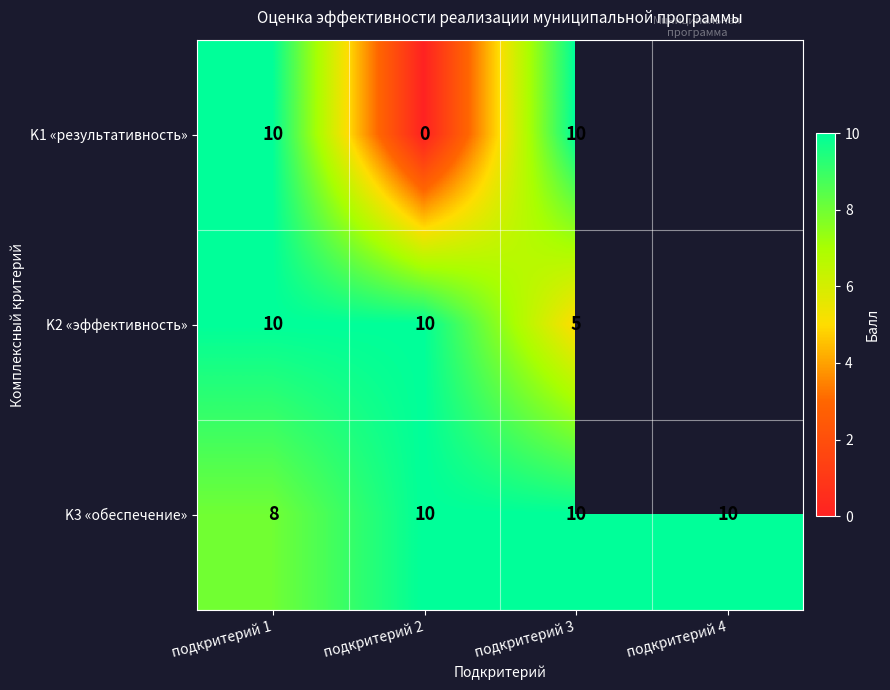

At how many categories does at least one series exceed 1?

4